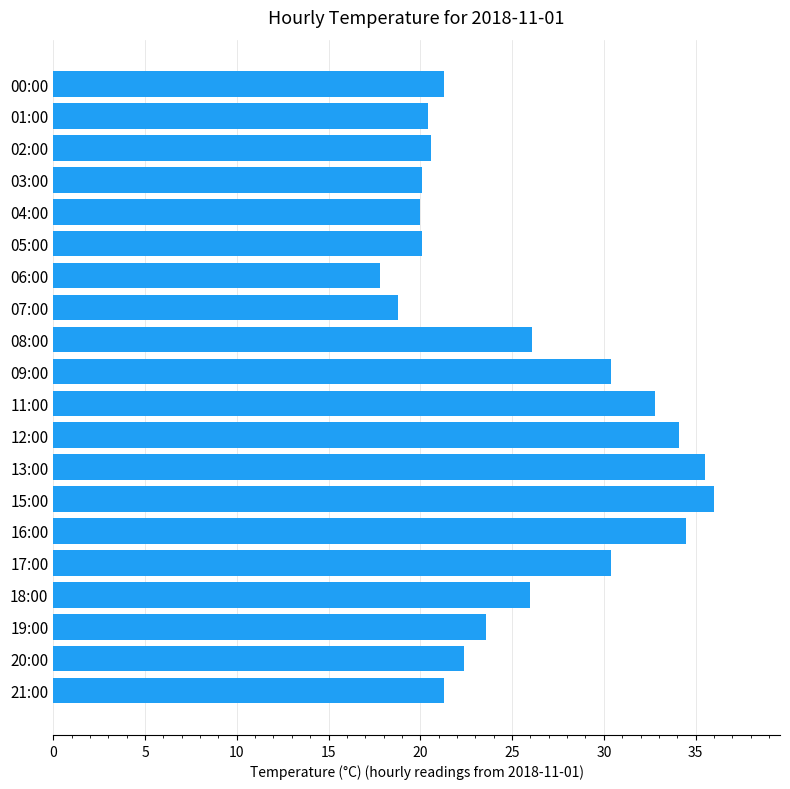

What is the change in value from 13:00 to 21:00?

-14.2